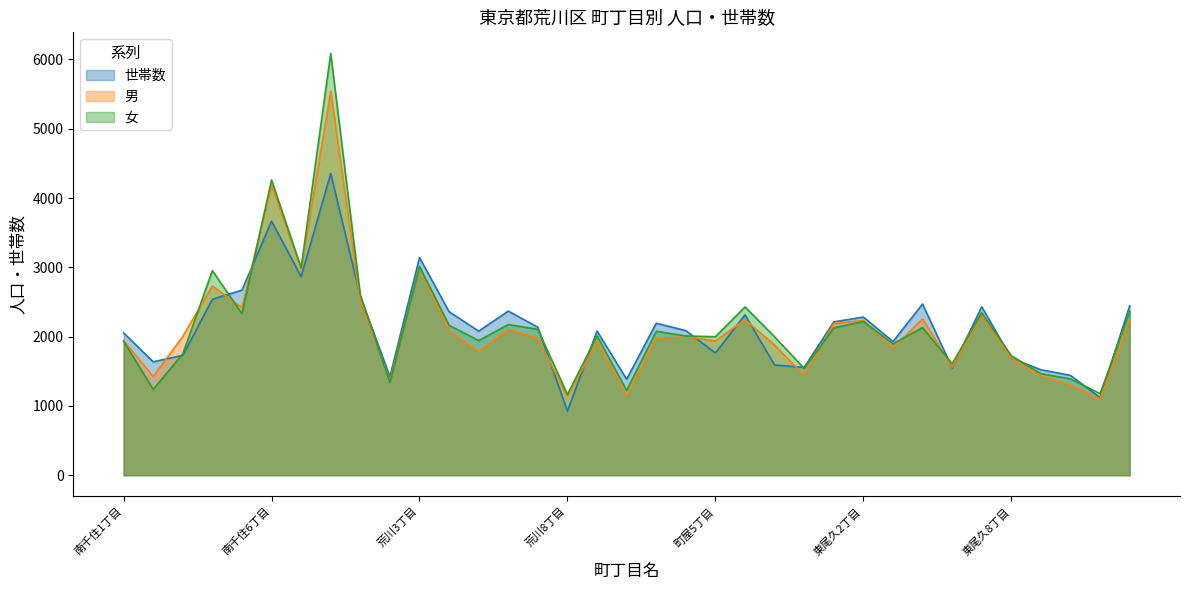

In 男, how many points are lower than both neighbors (excluding endpoints)?

12